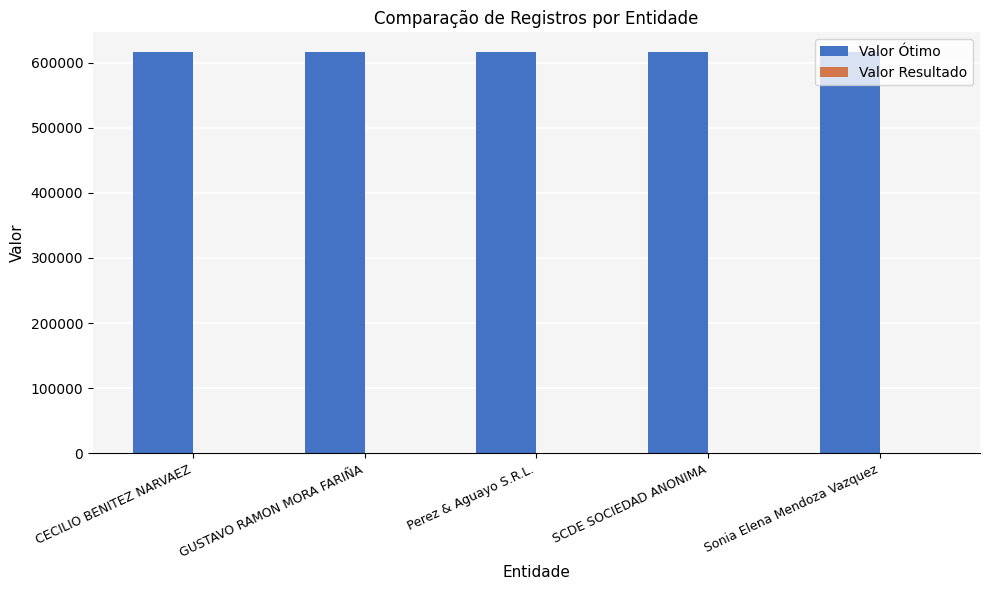

Is it true that Valor Ótimo equals 615879 at Sonia Elena Mendoza Vazquez?

True